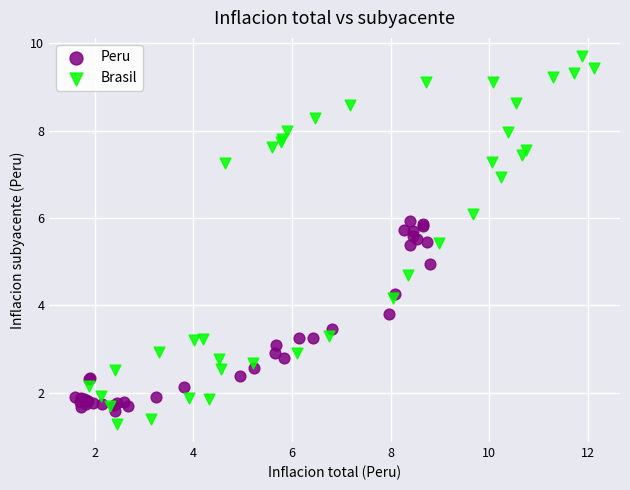

Which series has the largest Y range (max minus min)?

Brasil